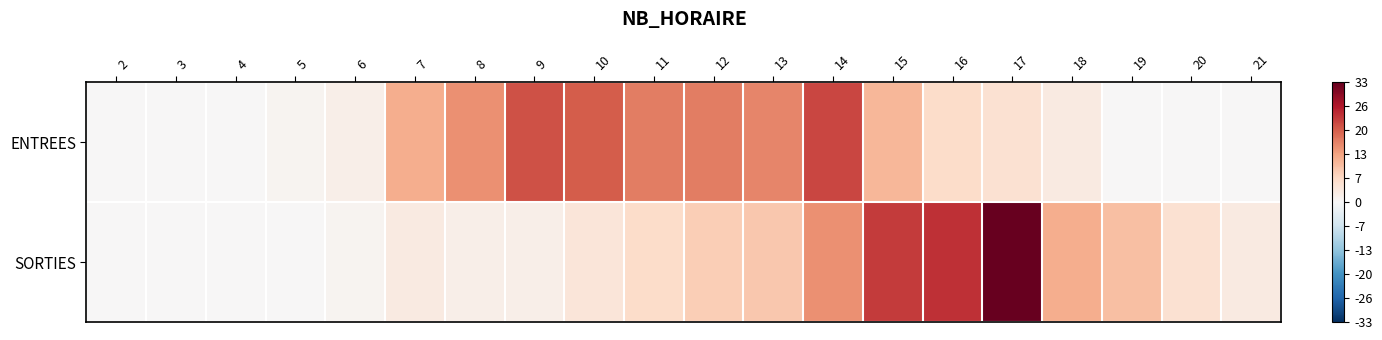

How many categories are shown in the chart?

20